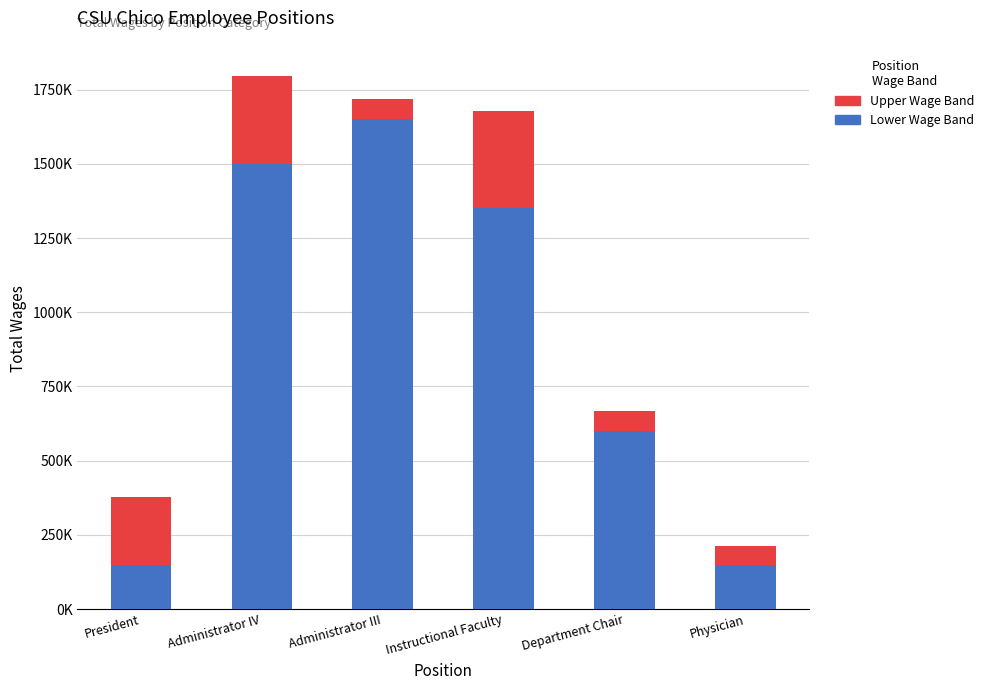

Are the bars grouped side by side (vs. stacked)?

No